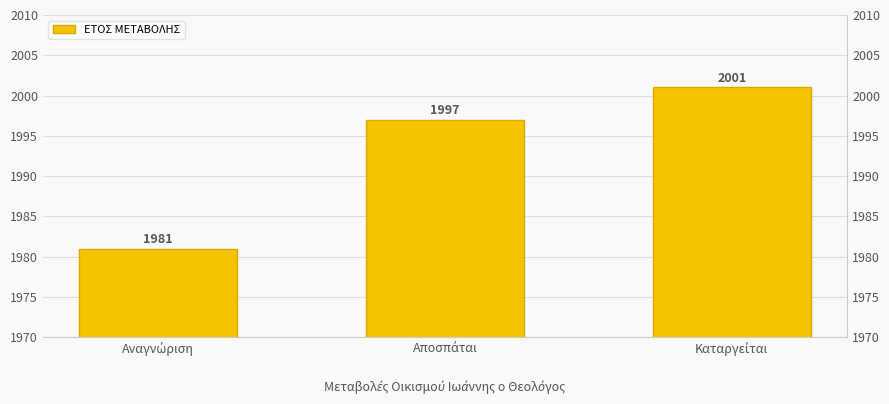

Which label corresponds to the smallest value in the chart?

Αναγνώριση